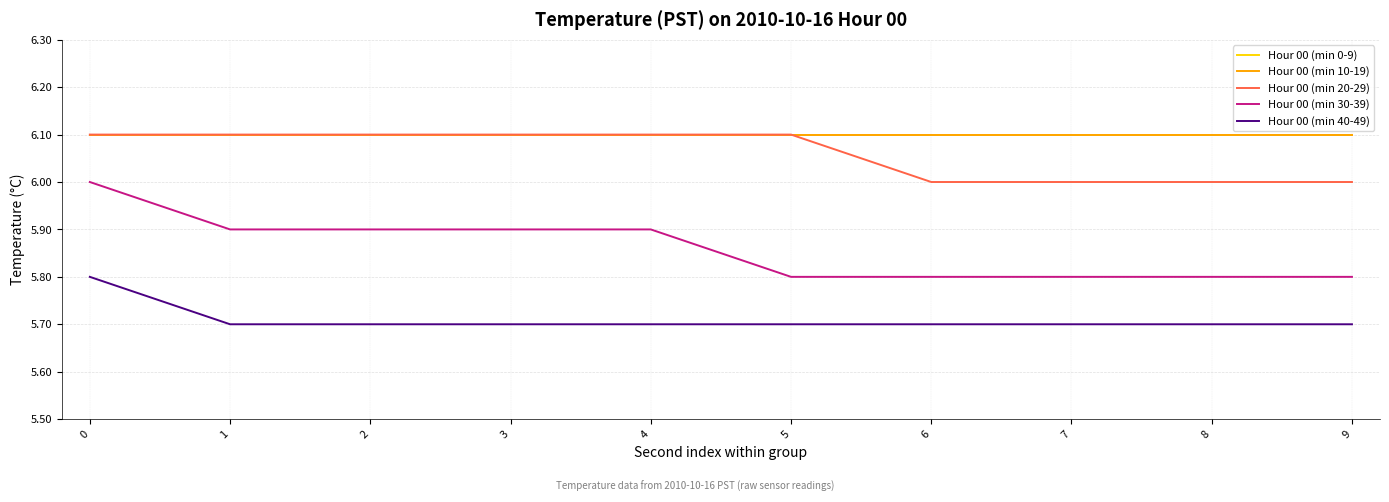

The Hour 00 (min 20-29) series shows 4.0 at 3. True or false?

False